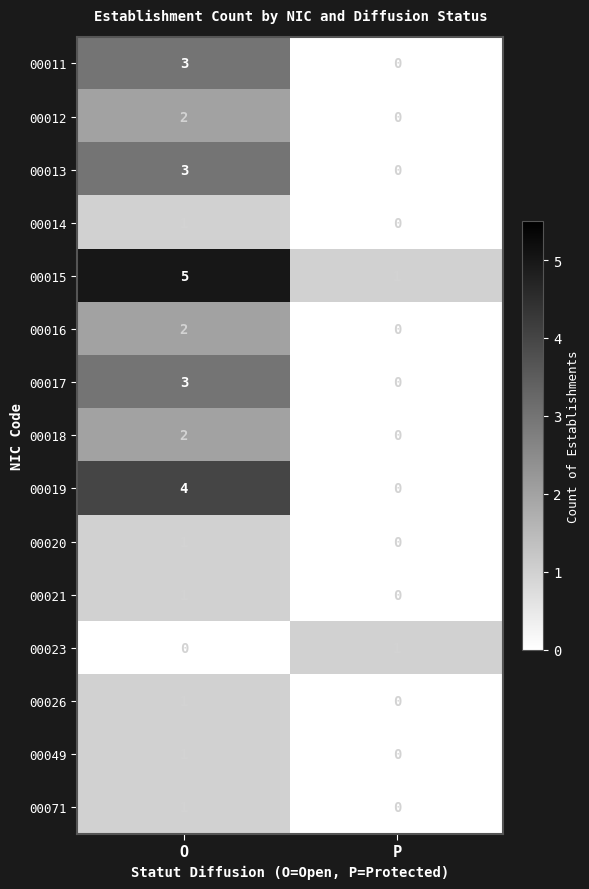

Which series has the largest total across all categories?

00015